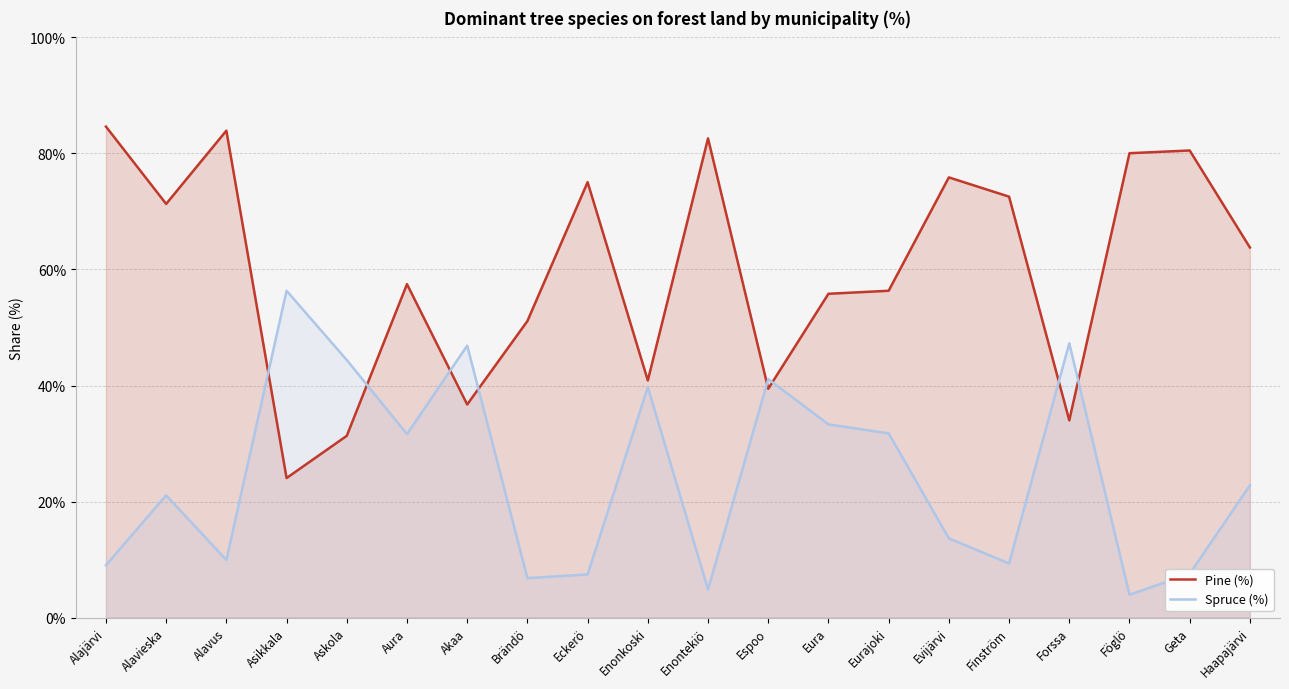

What is the difference between the maximum and second lowest values in the Spruce (%) series?

51.5